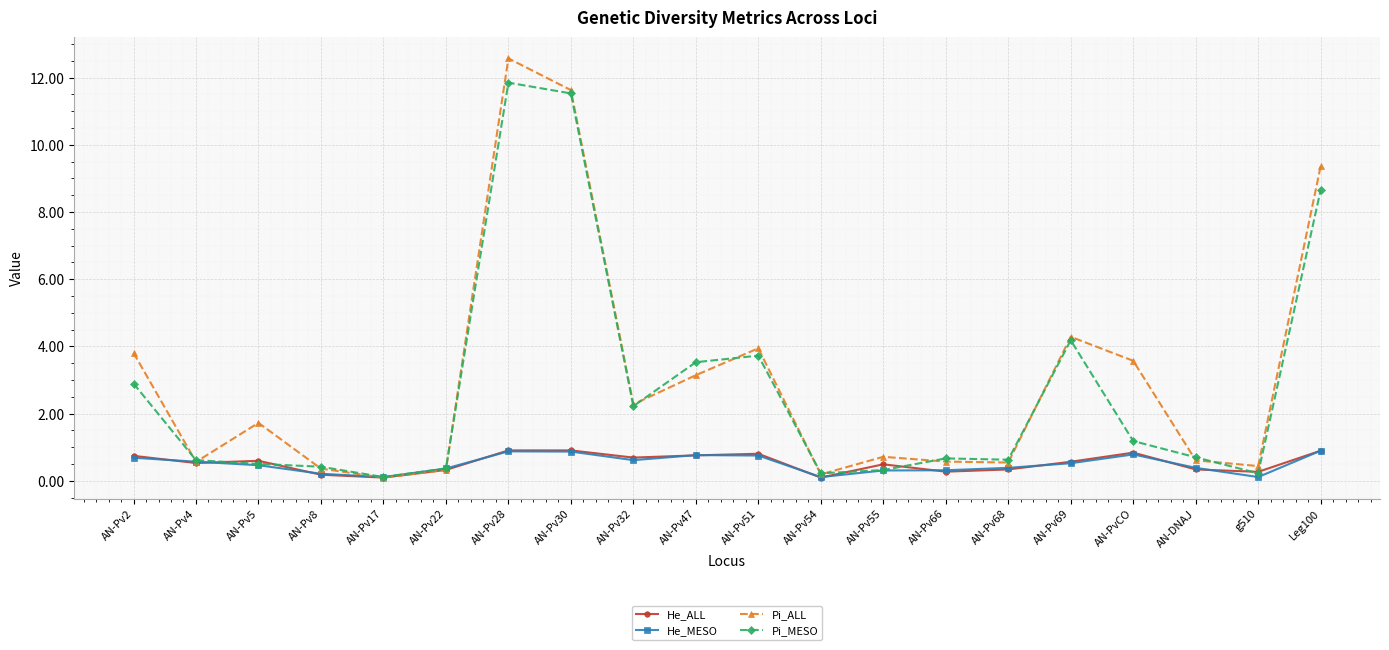

Count the number of categories in the chart.

20